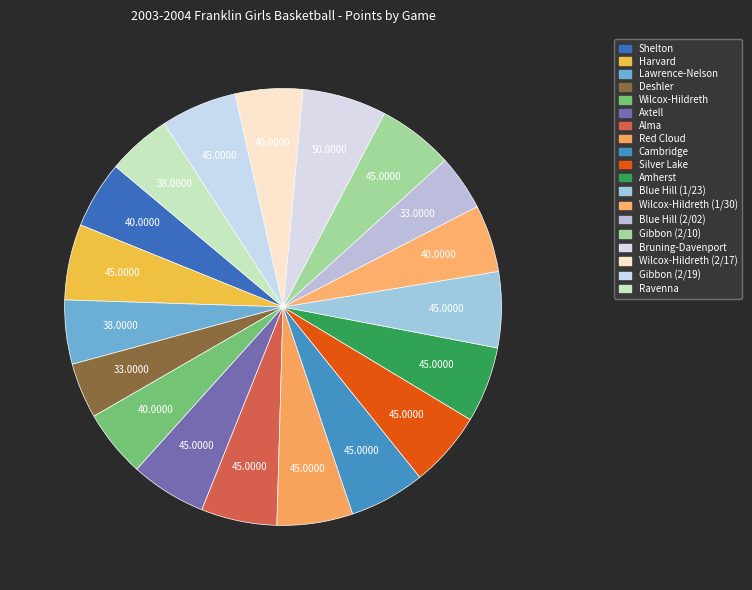

To the nearest percent, what percentage of the pie is Shelton?

5%